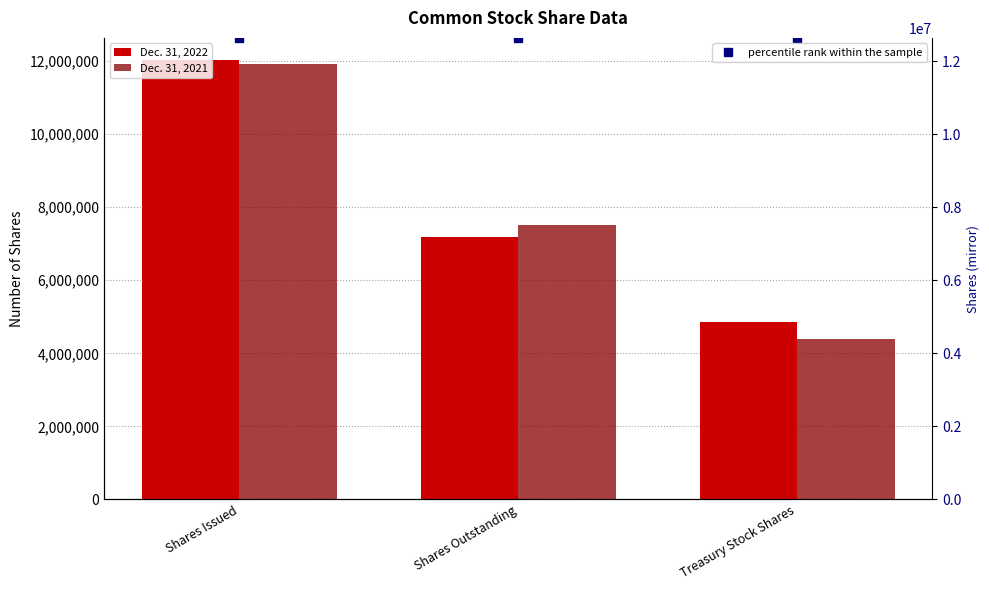

The Dec. 31, 2022 series shows 7181554.0 at Shares Outstanding. True or false?

True